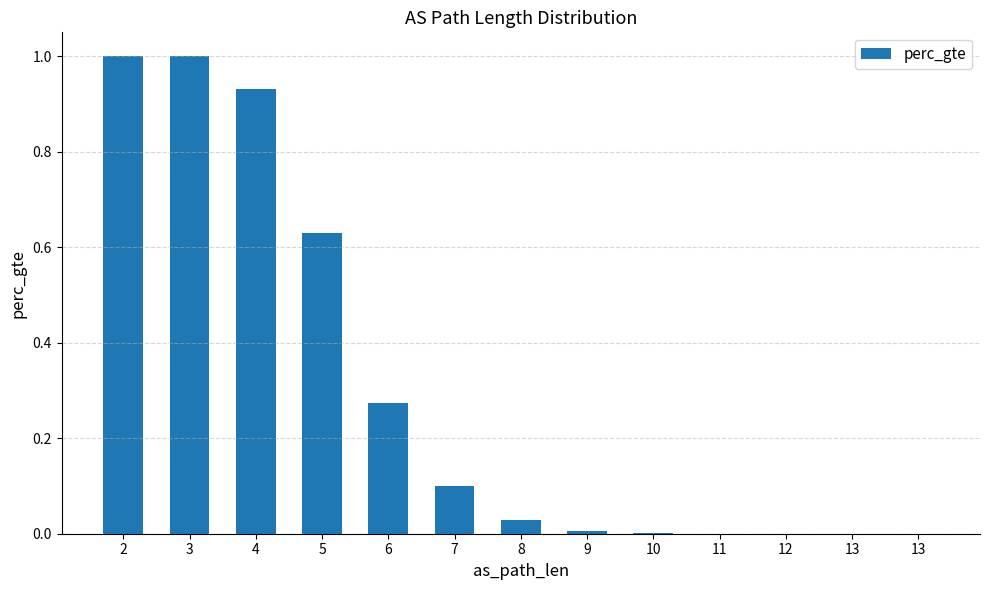

Does the chart contain stacked bars?

No